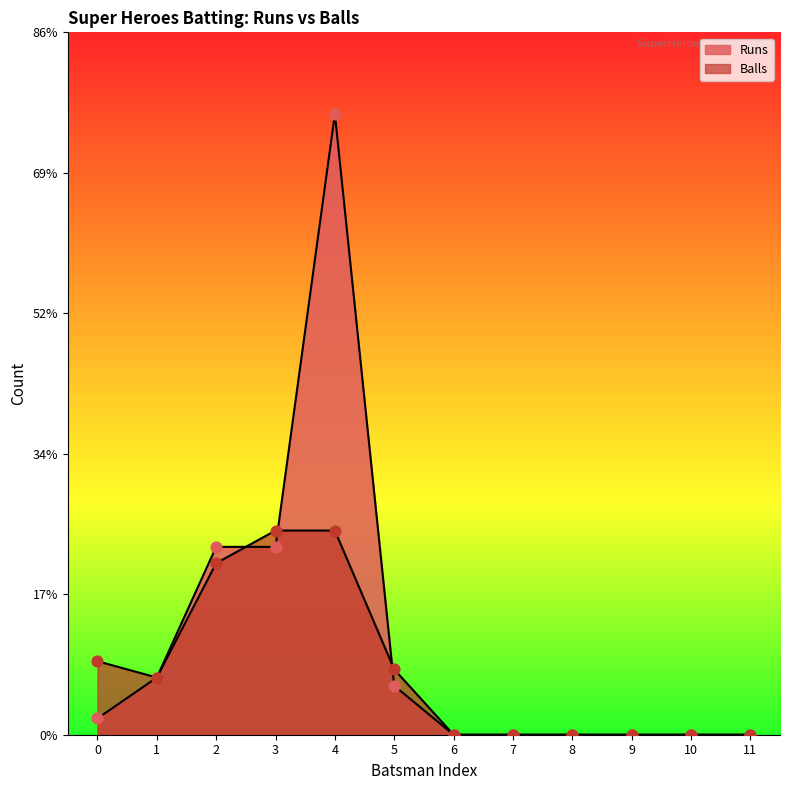

Which series reaches the maximum Y coordinate?

Runs